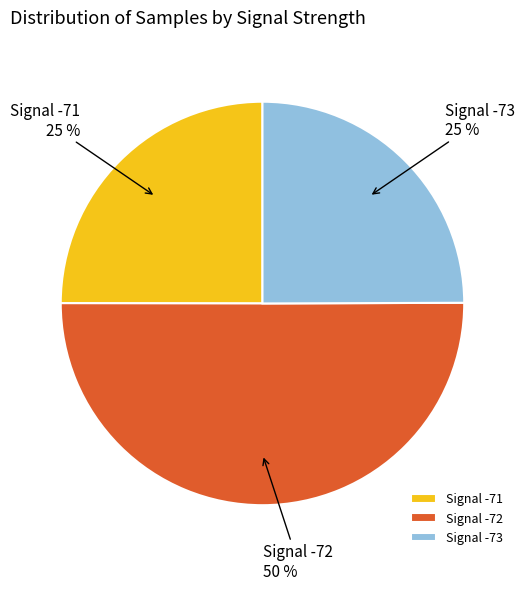

Do Signal -72 and Signal -71 together represent more than half of the pie?

Yes